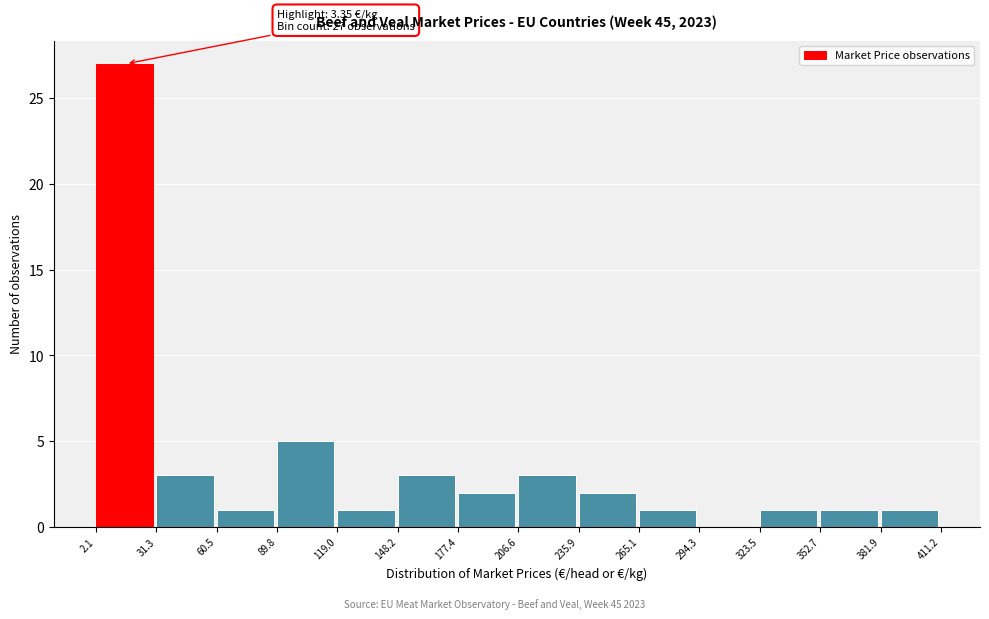

Which range on the x-axis has the tallest bar?

2.1 to 31.3